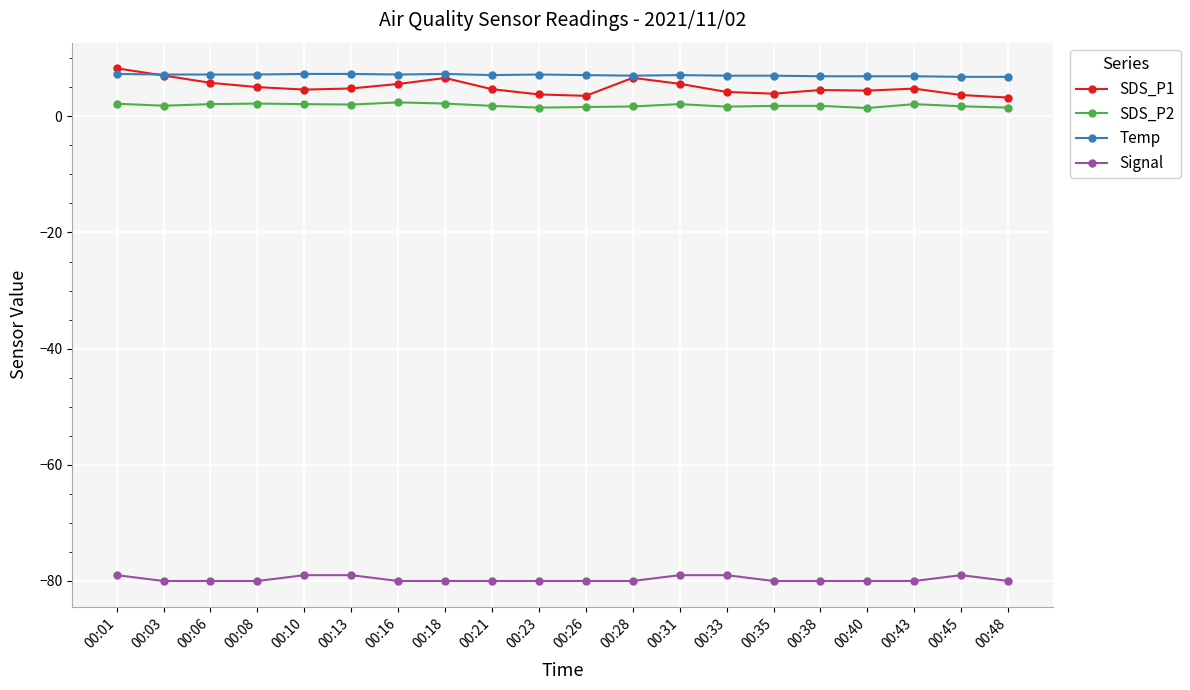

Does the chart have visible grid lines?

Yes